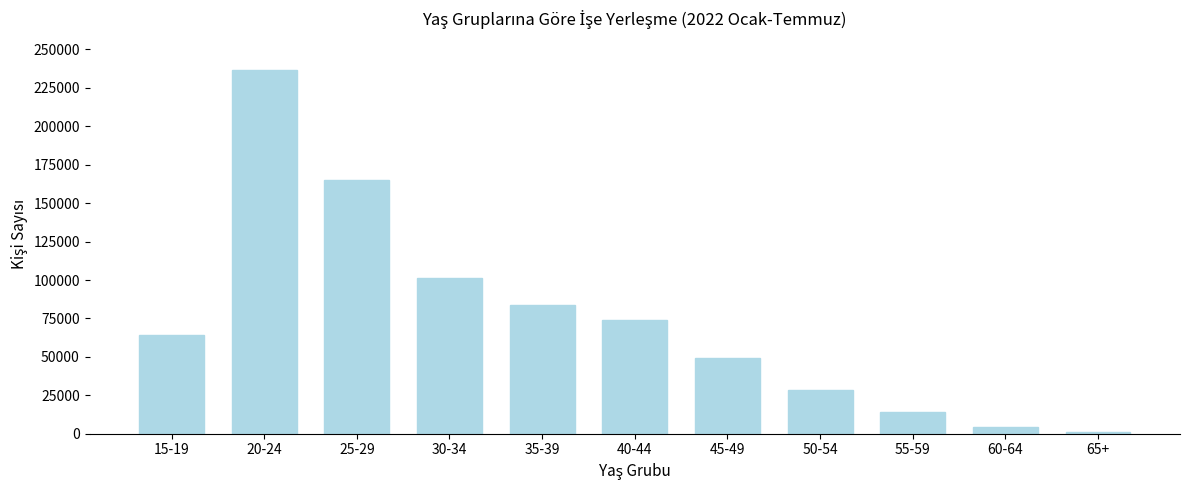

Reading left to right, transcribe all the data shown in this chart.

15-19=64203	20-24=236926	25-29=164872	30-34=101628	35-39=83466	40-44=74175	45-49=49028	50-54=28669	55-59=14168	60-64=4647	65+=1405